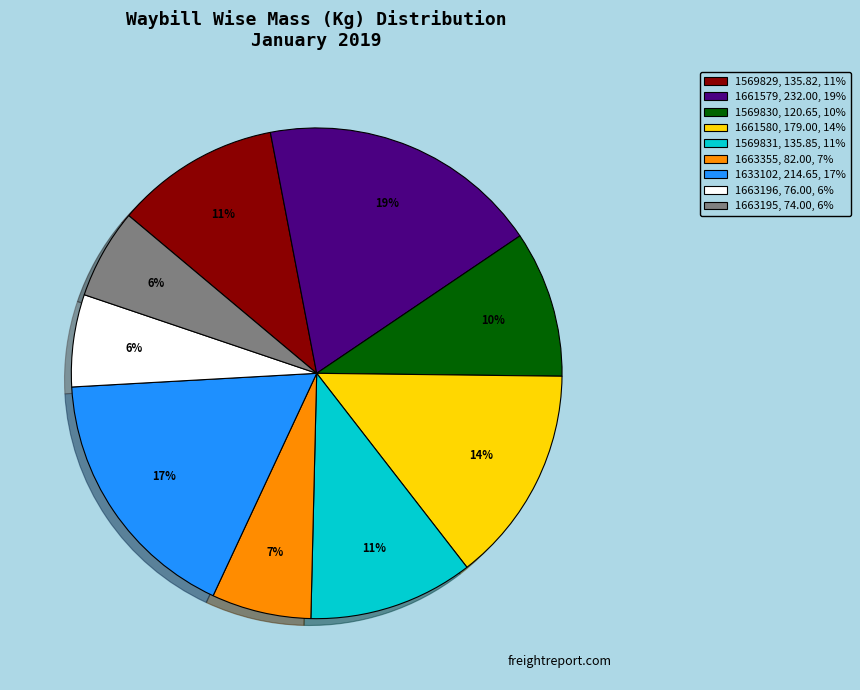

Does 1663355 account for over 50% of the chart?

No